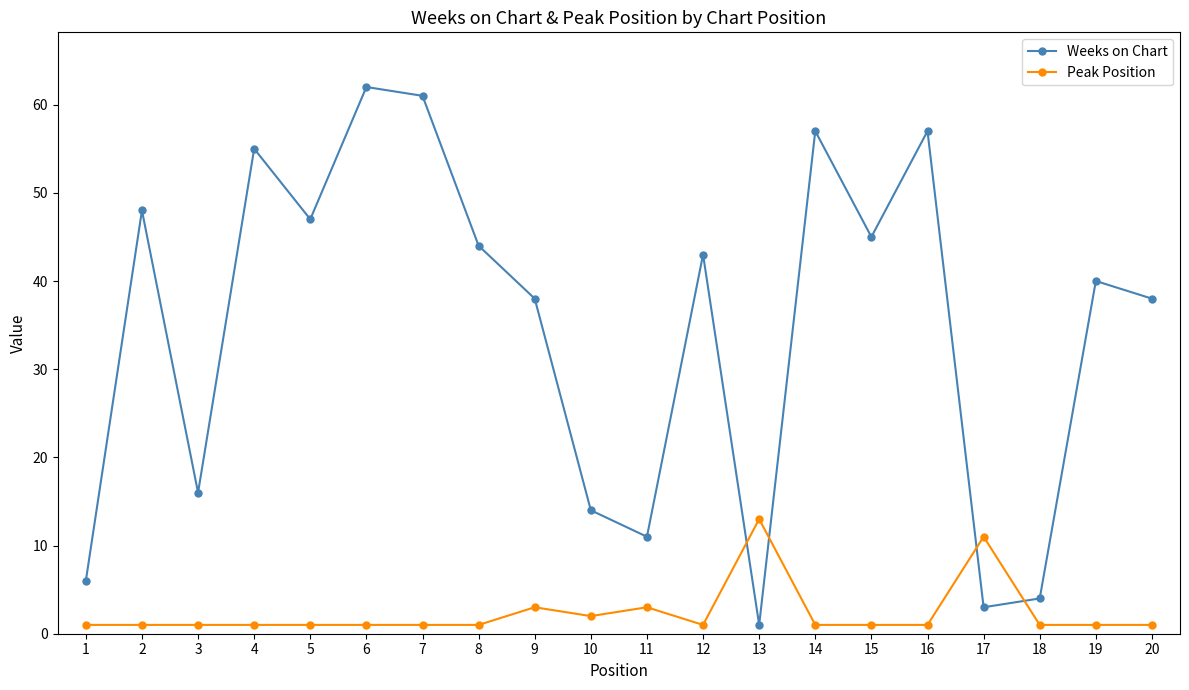

Reading right to left, transcribe all the data shown in this chart.

Weeks on Chart: 20=38	19=40	18=4	17=3	16=57	15=45	14=57	13=1	12=43	11=11	10=14	9=38	8=44	7=61	6=62	5=47	4=55	3=16	2=48	1=6
Peak Position: 20=1	19=1	18=1	17=11	16=1	15=1	14=1	13=13	12=1	11=3	10=2	9=3	8=1	7=1	6=1	5=1	4=1	3=1	2=1	1=1